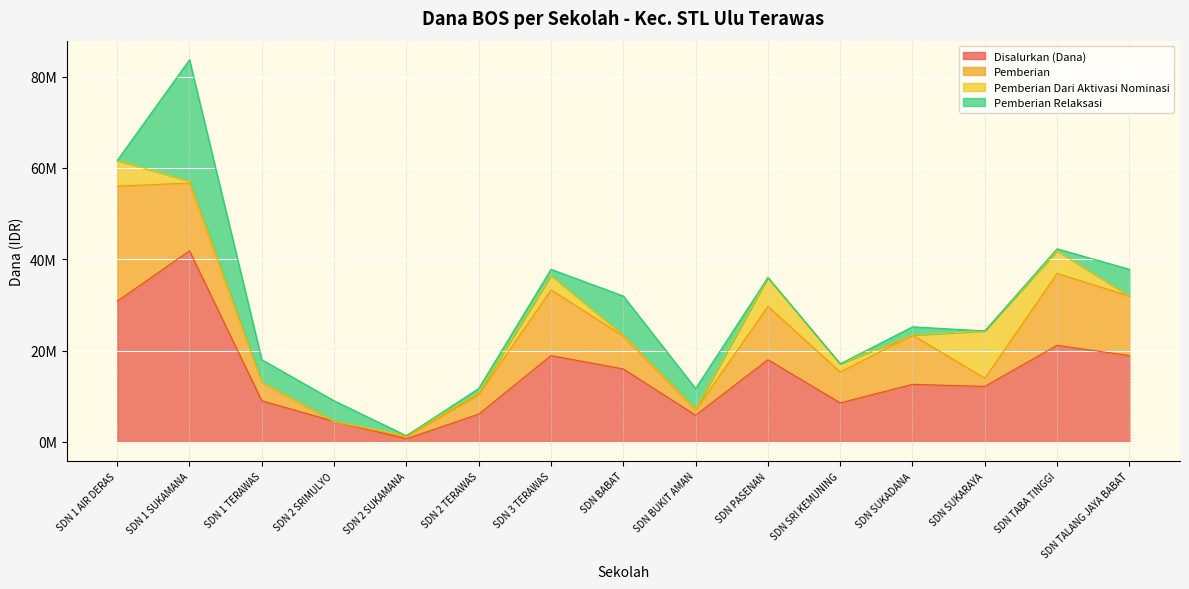

Rank the series by their maximum value, from lowest to highest.

Pemberian Dari Aktivasi Nominasi, Pemberian, Pemberian Relaksasi, Disalurkan (Dana)